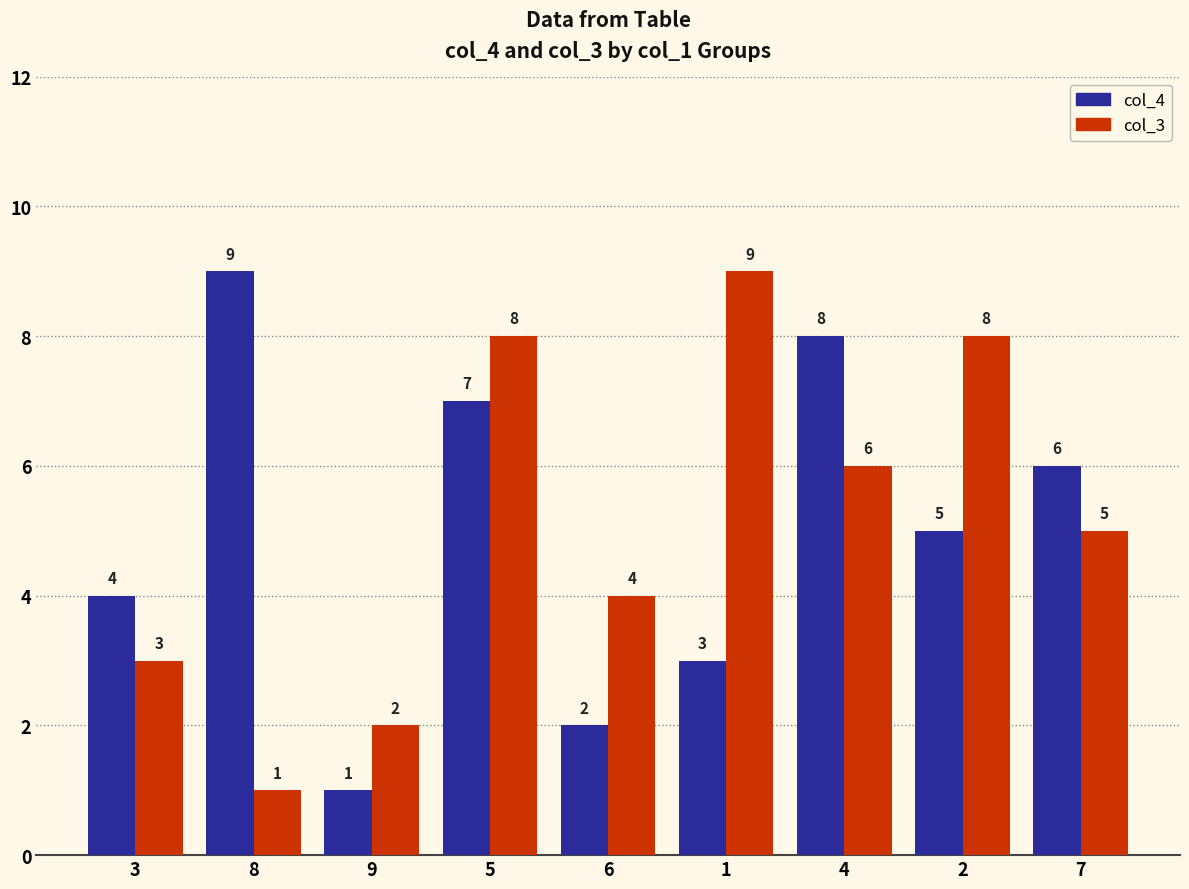

Rank the series at 7 from lowest to highest value.

col_3, col_4